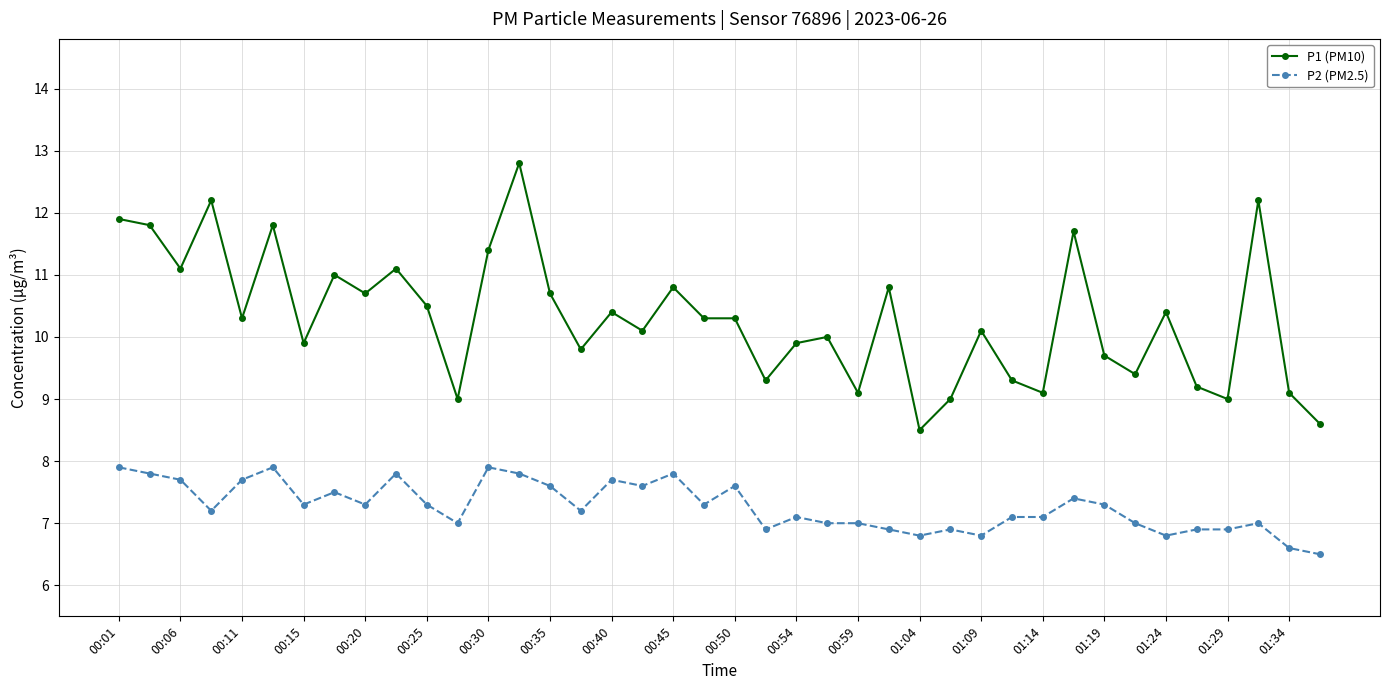

List the series in order of their overall mean, highest first.

P1 (PM10), P2 (PM2.5)